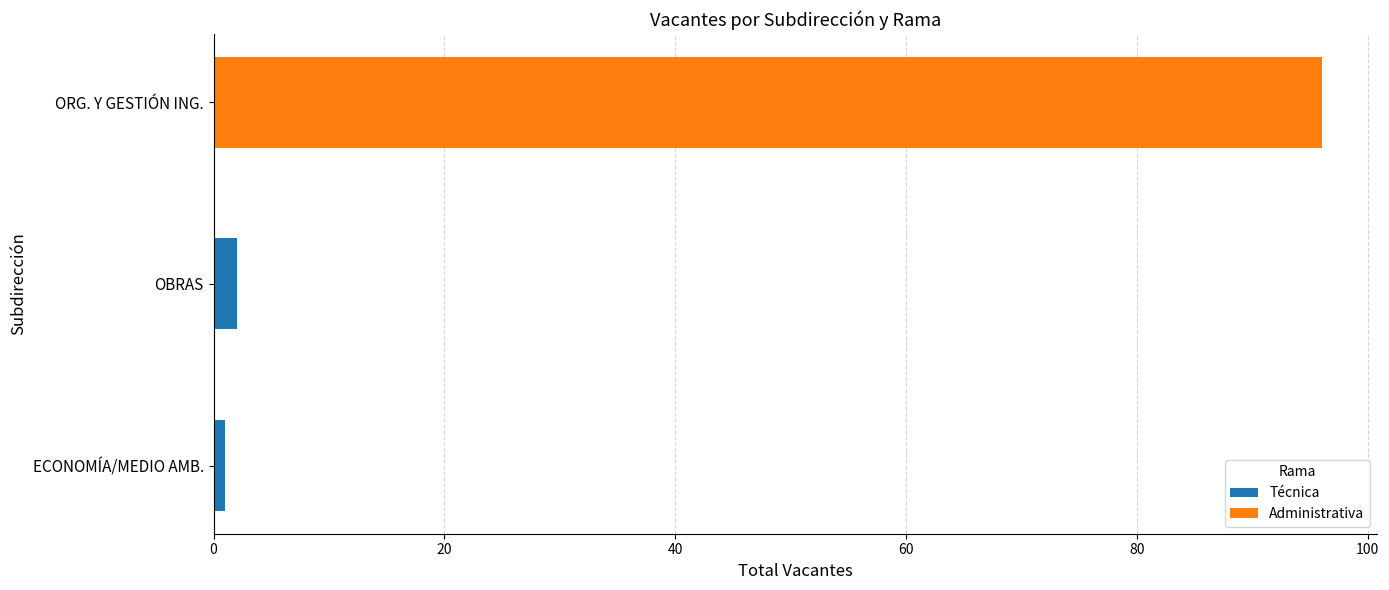

How many series are shown in this chart?

2